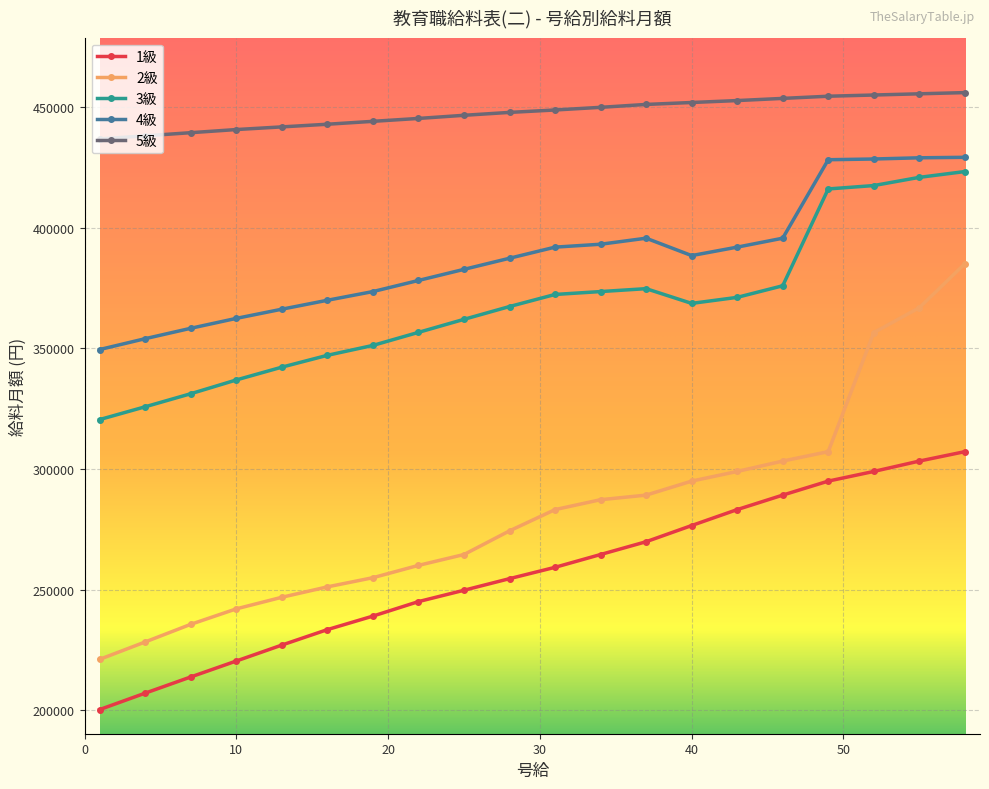

What is the value of the 1級 point at the 18th from the left?

299000